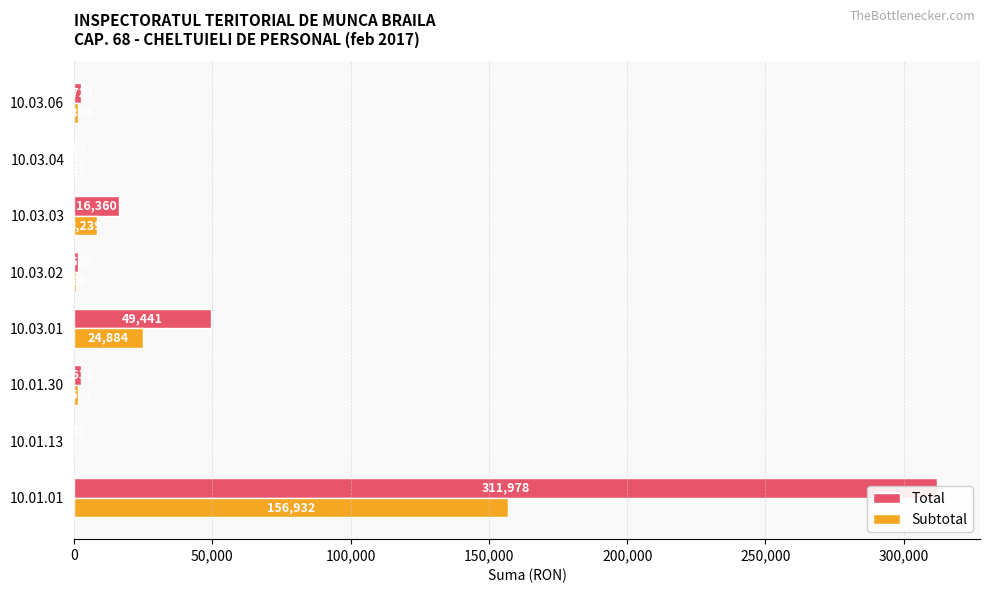

Rank the series by their average value, from highest to lowest.

Total, Subtotal